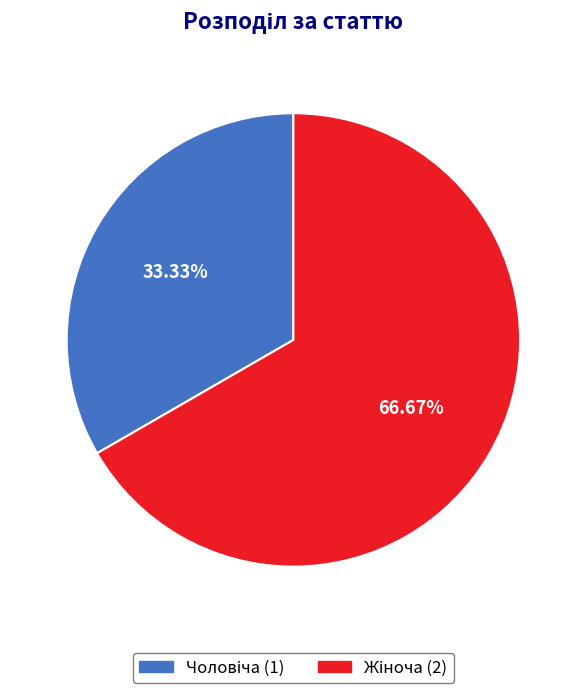

Does any single category account for the majority?

Yes